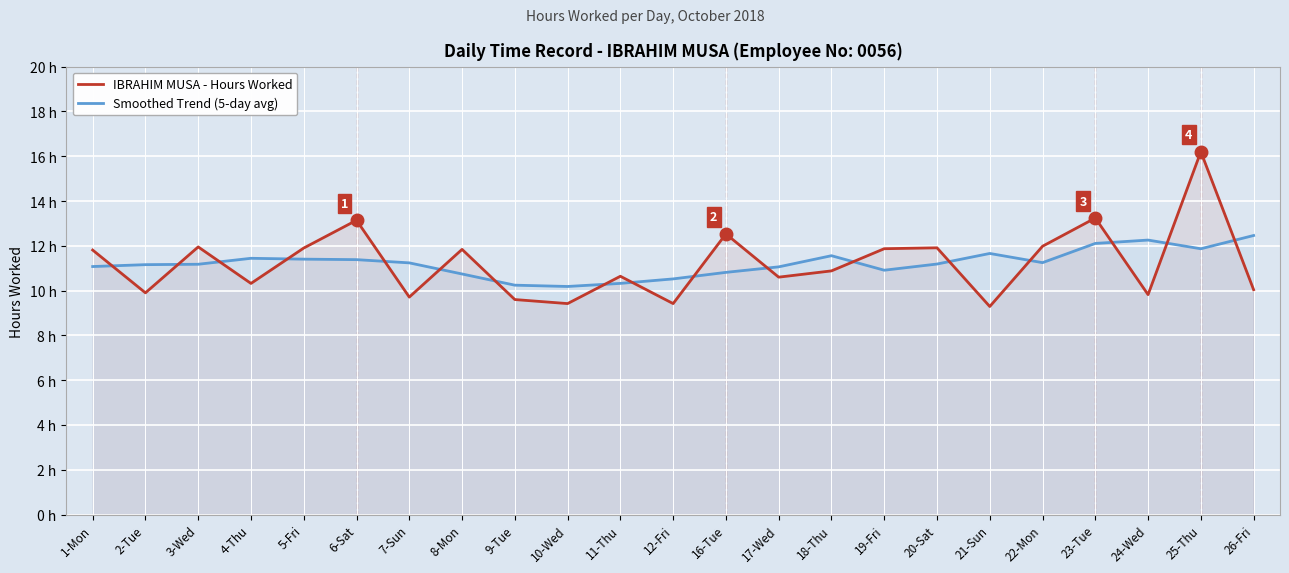

What is the sum of all Smoothed Trend (5-day avg) values?

258.0